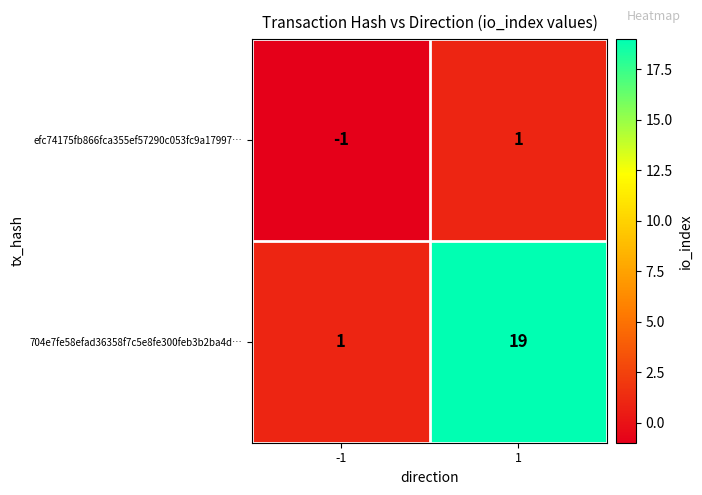

What is the difference between the 704e7fe58efad36358f7c5e8fe300feb3b2ba4d… values at -1 and 1?

18